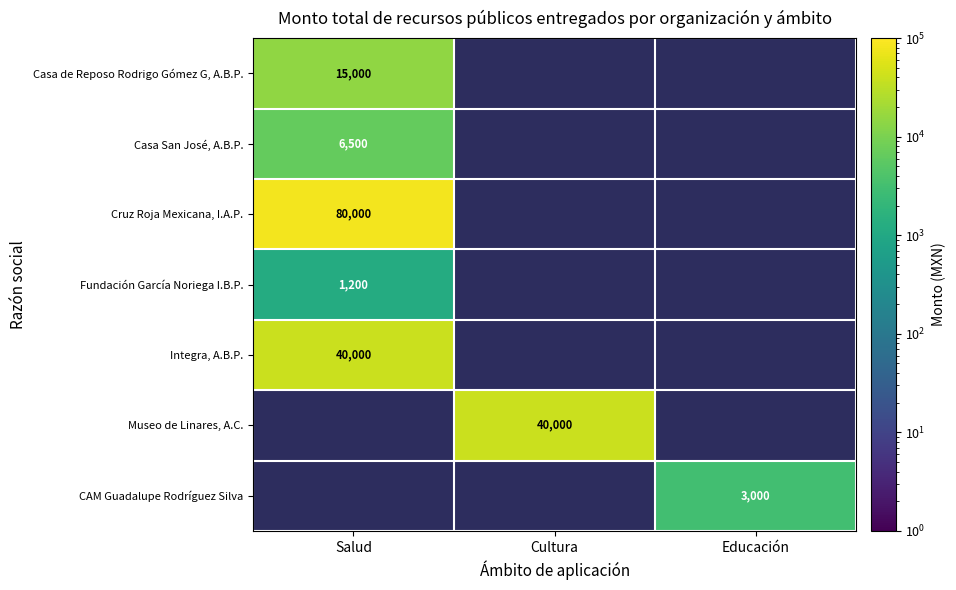

At how many categories does at least one series exceed 59407?

1